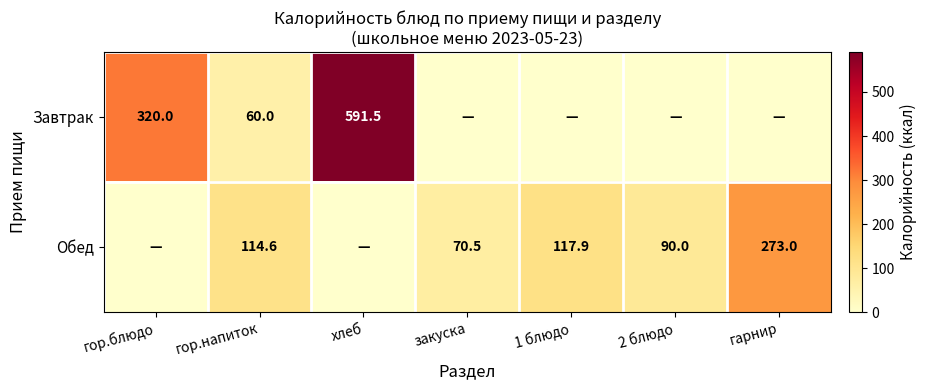

The value of Обед at закуска is 70.5. True or false?

True